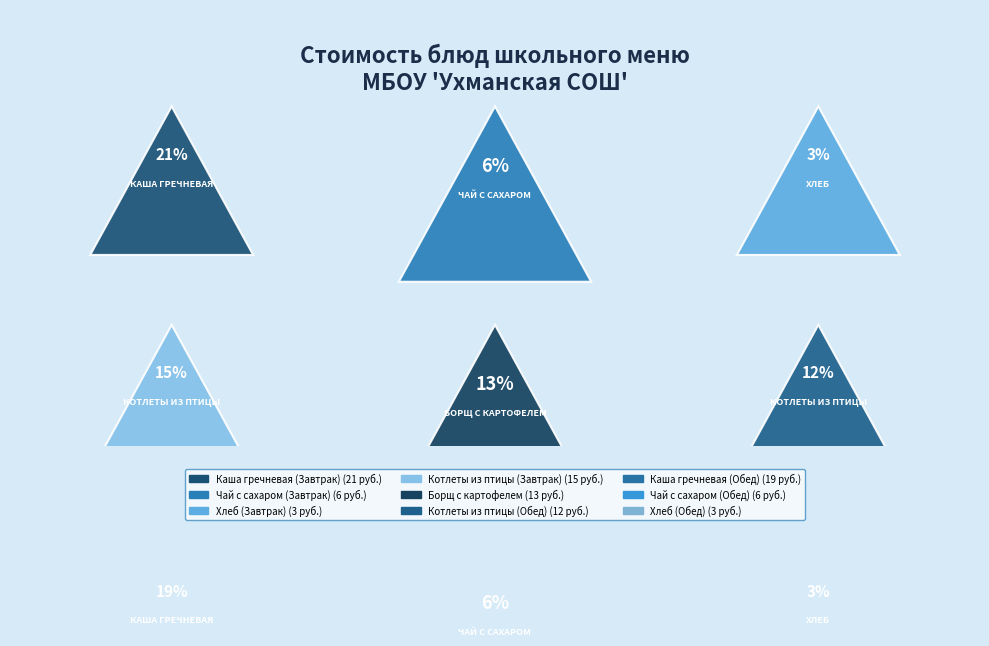

How many segments does this pie chart have?

9